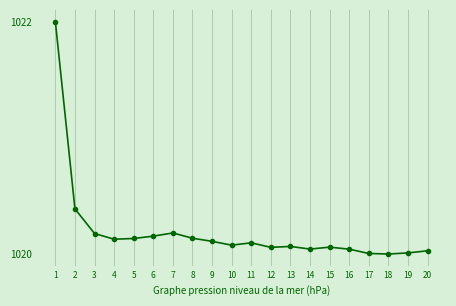

What is the ratio of the value at 14 to the value at 19?

1.0